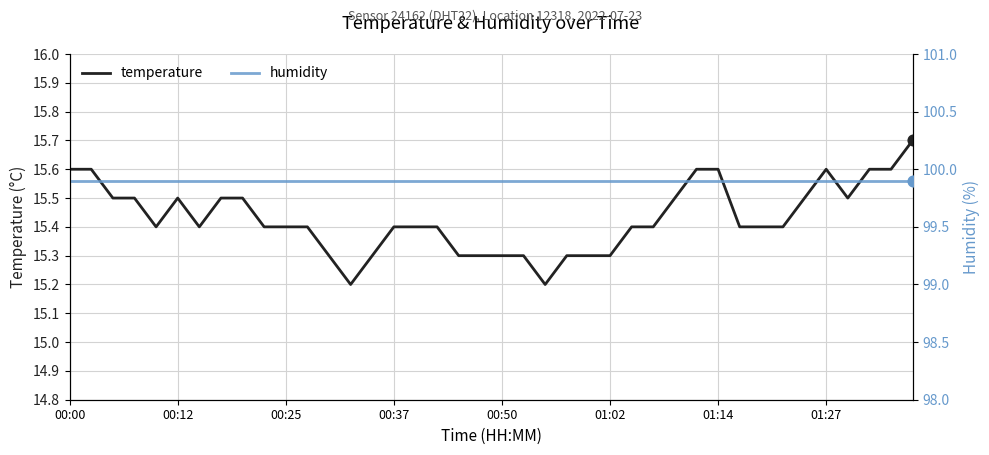

At how many categories does at least one series exceed 80?

40